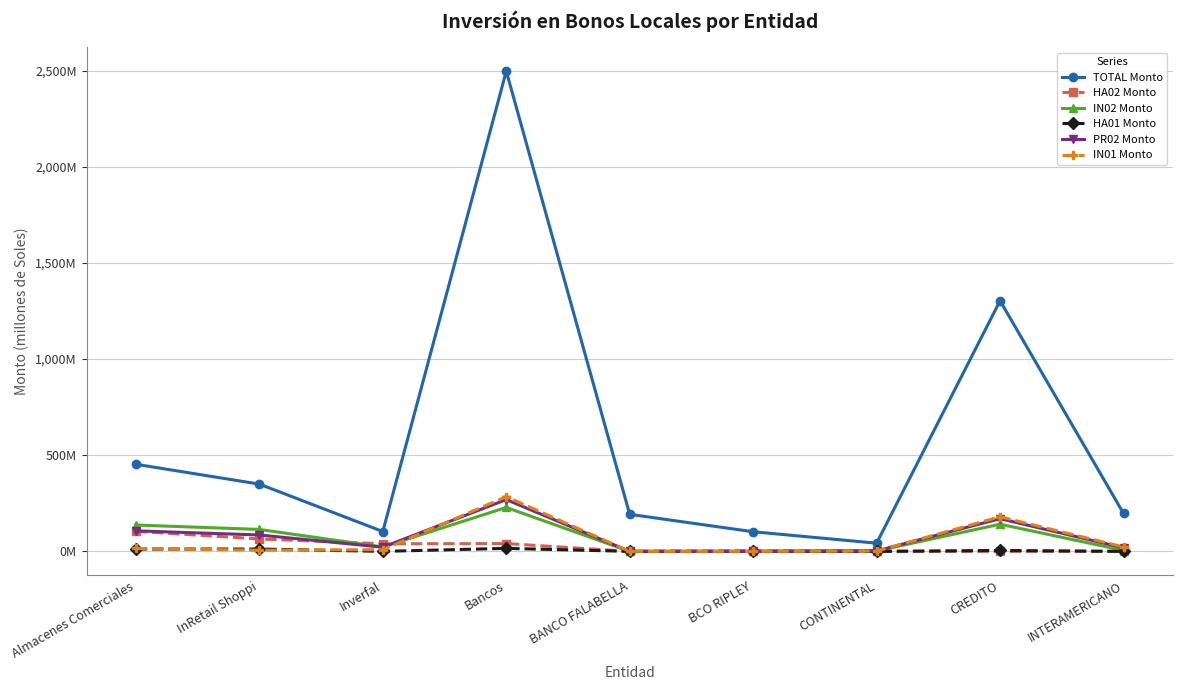

Reading left to right, list all the values displayed in this chart.

TOTAL Monto: 453.0	349.8	103.2	2497.5	192.7	102.1	42.6	1303.6	197.5
HA02 Monto: 104.2	64.6	39.5	40.5	0.0	0.0	0.0	0.0	0.0
IN02 Monto: 137.0	114.1	22.9	228.4	0.0	0.0	2.5	141.3	5.0
HA01 Monto: 12.2	12.2	0.0	15.7	0.0	1.3	0.0	4.8	0.0
PR02 Monto: 107.0	85.3	21.7	269.4	0.0	0.0	2.5	170.0	18.7
IN01 Monto: 15.1	6.0	9.1	284.2	0.0	0.0	1.7	179.9	23.1